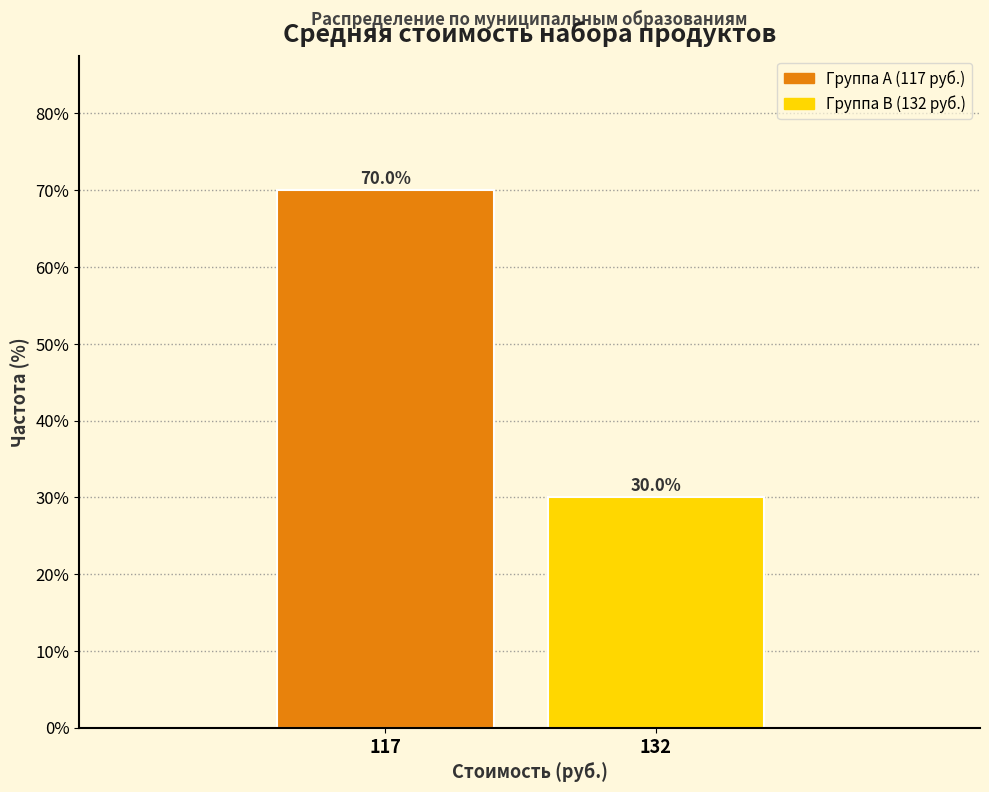

Reading left to right, transcribe all the data shown in this chart.

70	30